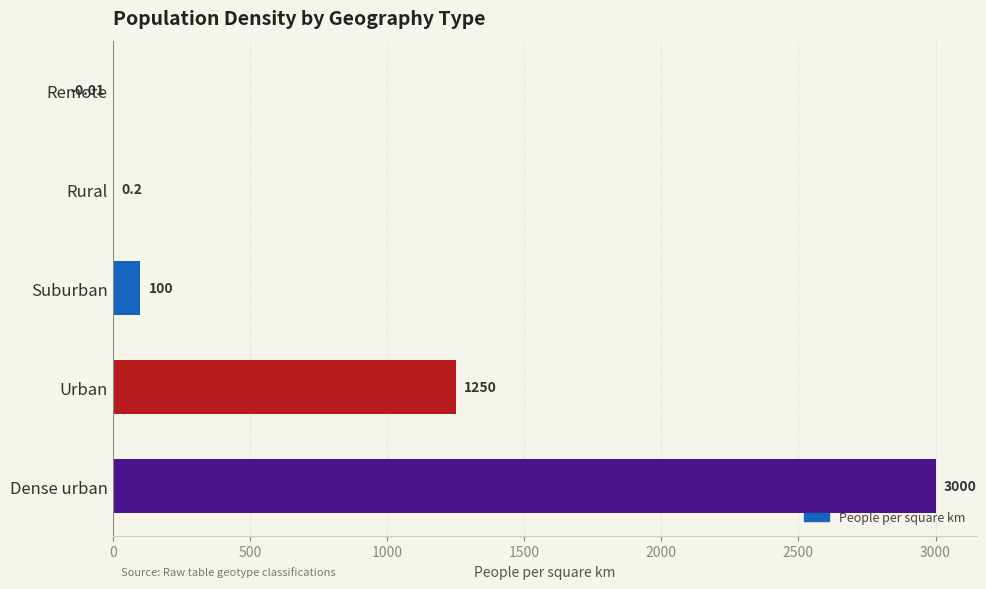

Between Rural and Remote, which is larger?

Rural